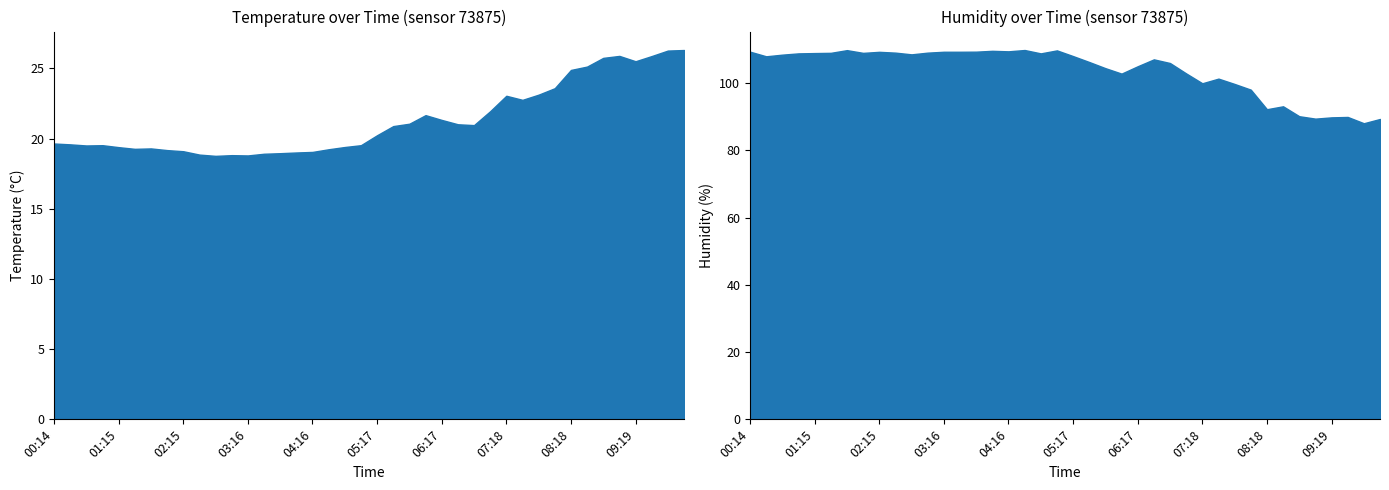

What is the difference between the second highest and minimum values in the temperature series?

7.5